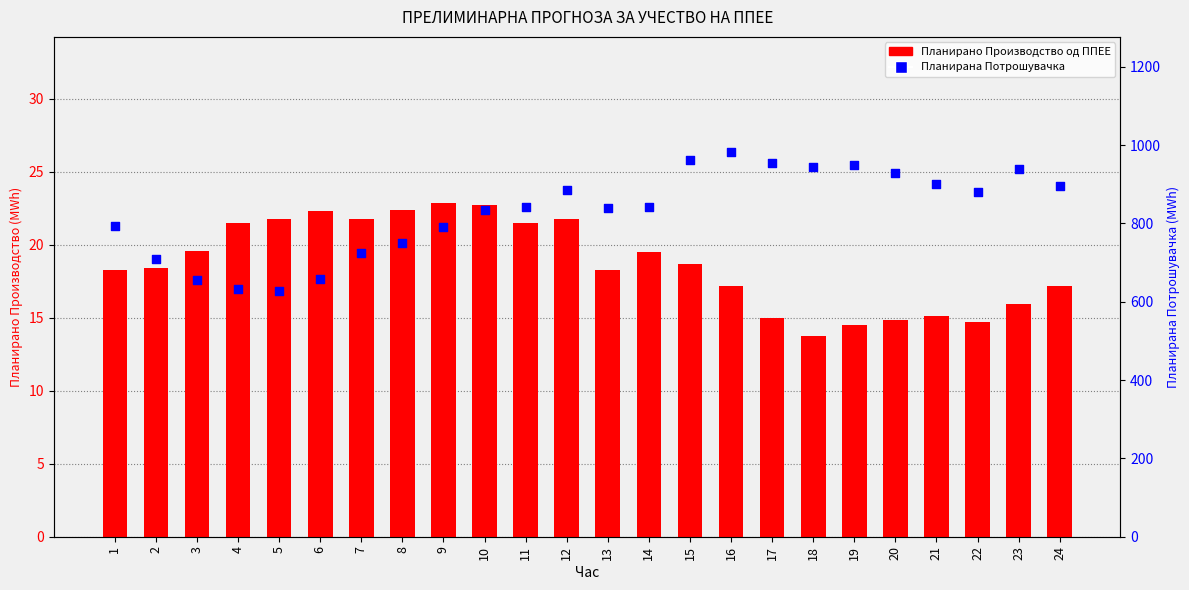

At which category is the sum across all series the highest?

16